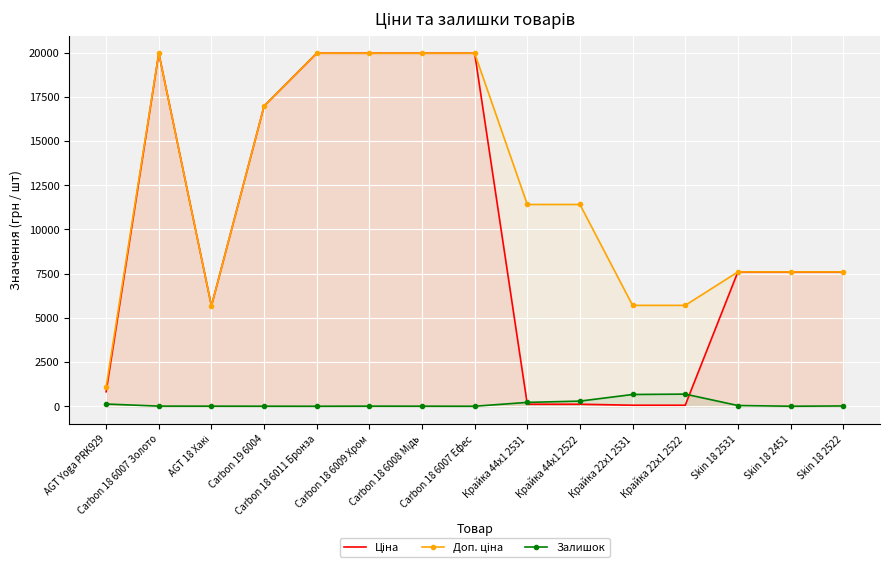

Reading left to right, what are all the values shown in this chart?

Ціна: AGT Yoga PRK929=818.5	Carbon 18 6007 Золото=19964.2	AGT 18 Хакі=5673.8	Carbon 19 6004=16976.3	Carbon 18 6011 Бронза=19964.2	Carbon 18 6009 Хром=19964.2	Carbon 18 6008 Мідь=19964.2	Carbon 18 6007 Ефес=19964.2	Крайка 44x1 2531=114.1	Крайка 44x1 2522=114.1	Крайка 22x1 2531=57.0	Крайка 22x1 2522=57.0	Skin 18 2531=7596.5	Skin 18 2451=7596.5	Skin 18 2522=7596.5
Доп. ціна: AGT Yoga PRK929=1109.2	Carbon 18 6007 Золото=19964.2	AGT 18 Хакі=5673.8	Carbon 19 6004=16976.3	Carbon 18 6011 Бронза=19964.2	Carbon 18 6009 Хром=19964.2	Carbon 18 6008 Мідь=19964.2	Carbon 18 6007 Ефес=19964.2	Крайка 44x1 2531=11410.0	Крайка 44x1 2522=11410.0	Крайка 22x1 2531=5705.0	Крайка 22x1 2522=5705.0	Skin 18 2531=7596.5	Skin 18 2451=7596.5	Skin 18 2522=7596.5
Залишок: AGT Yoga PRK929=125.0	Carbon 18 6007 Золото=7.0	AGT 18 Хакі=4.0	Carbon 19 6004=2.0	Carbon 18 6011 Бронза=0.0	Carbon 18 6009 Хром=5.0	Carbon 18 6008 Мідь=3.0	Carbon 18 6007 Ефес=0.0	Крайка 44x1 2531=218.0	Крайка 44x1 2522=290.0	Крайка 22x1 2531=665.0	Крайка 22x1 2522=686.0	Skin 18 2531=41.0	Skin 18 2451=0.0	Skin 18 2522=16.0